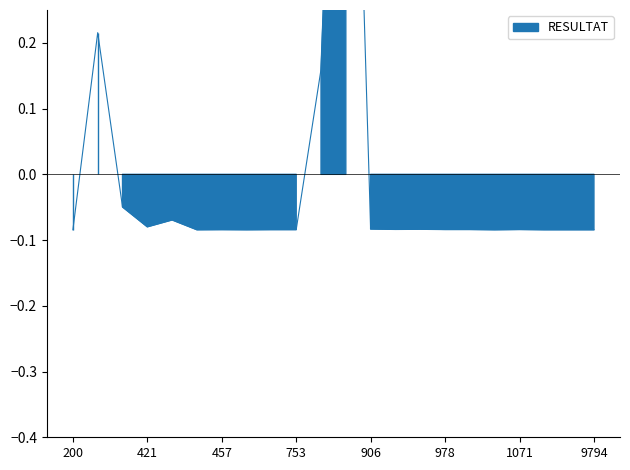

Count the number of categories in the chart.

22